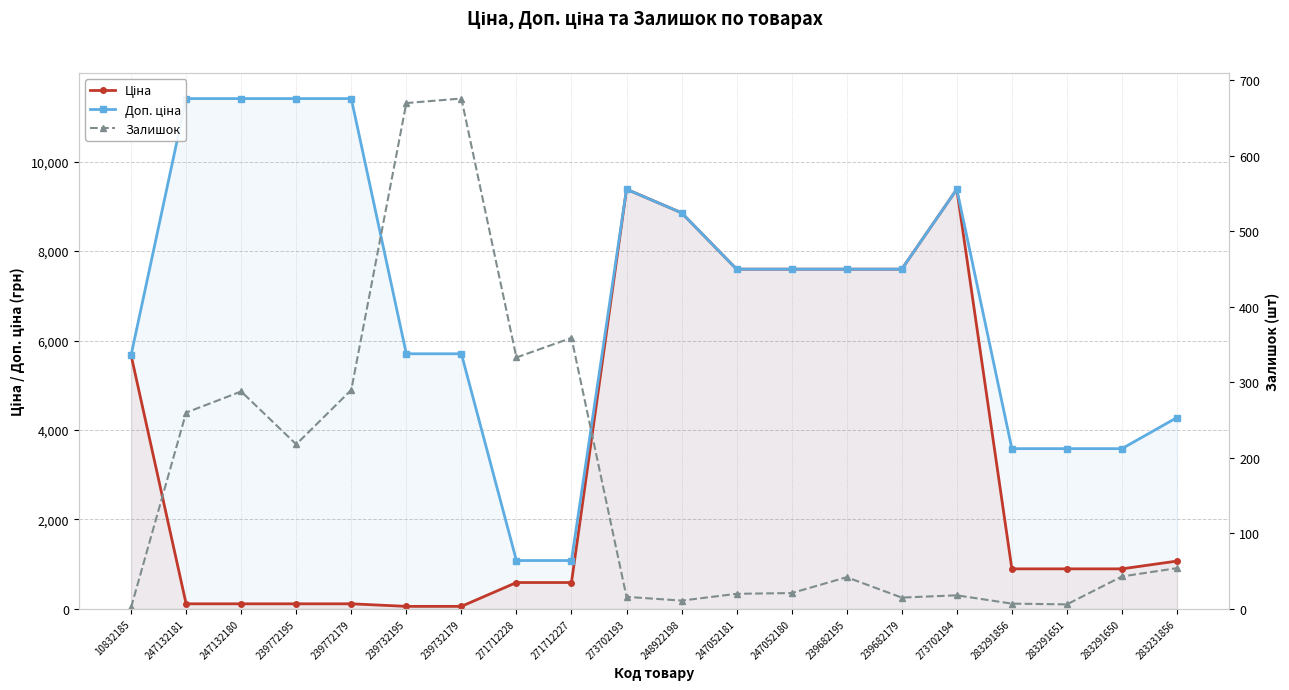

At which label does Залишок first exceed 43?

247132181